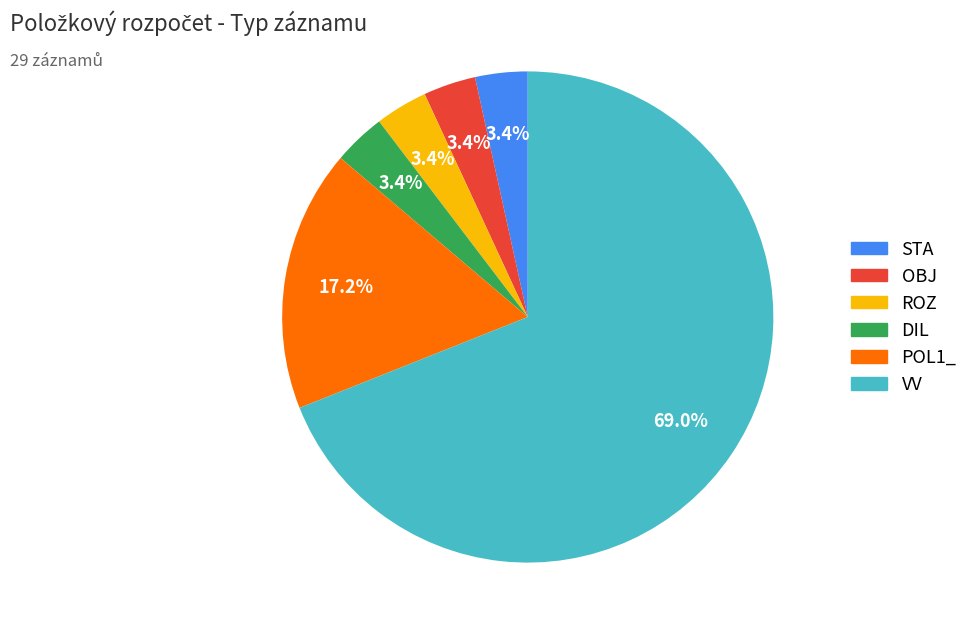

Which has a higher value, ROZ or VV?

VV